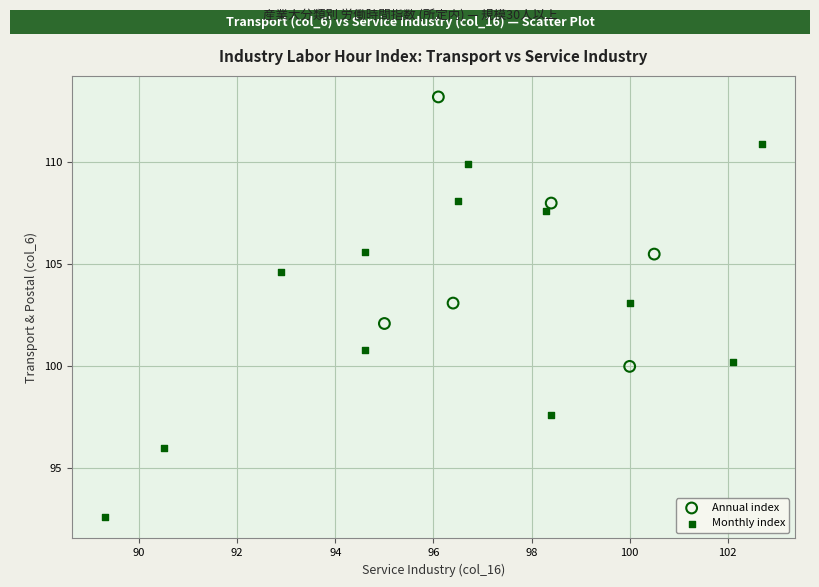

Which series has the largest Y range (max minus min)?

Monthly index